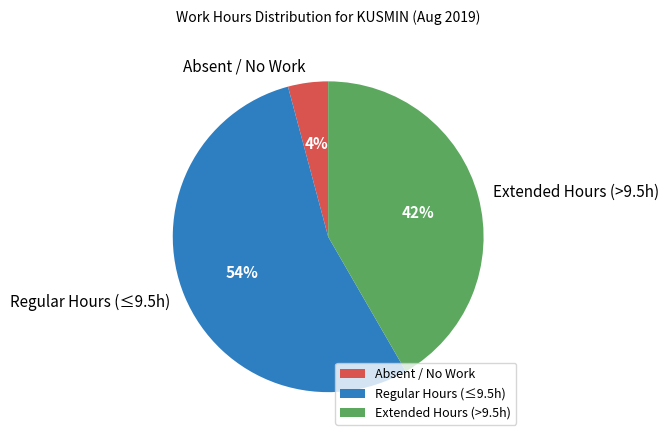

What percentage is the Extended Hours (>9.5h) slice, to the nearest percent?

42%